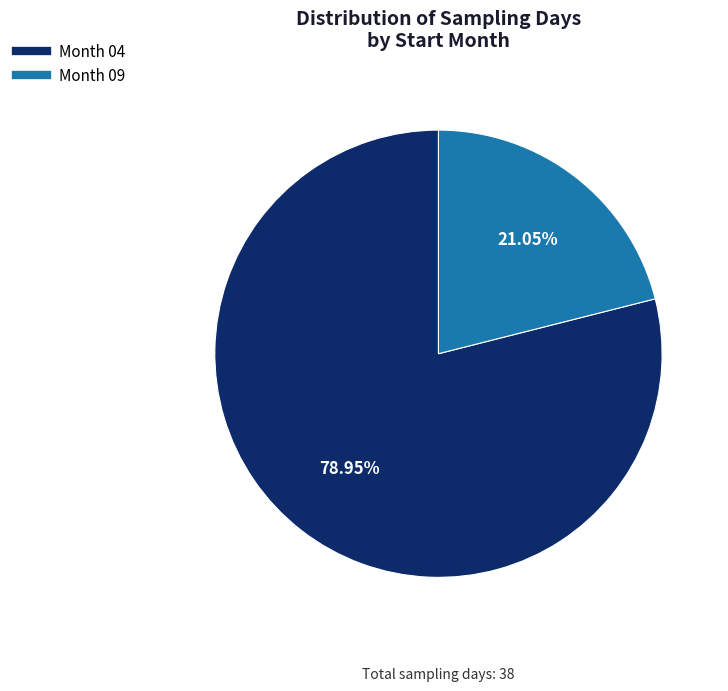

Does any single category account for the majority?

Yes